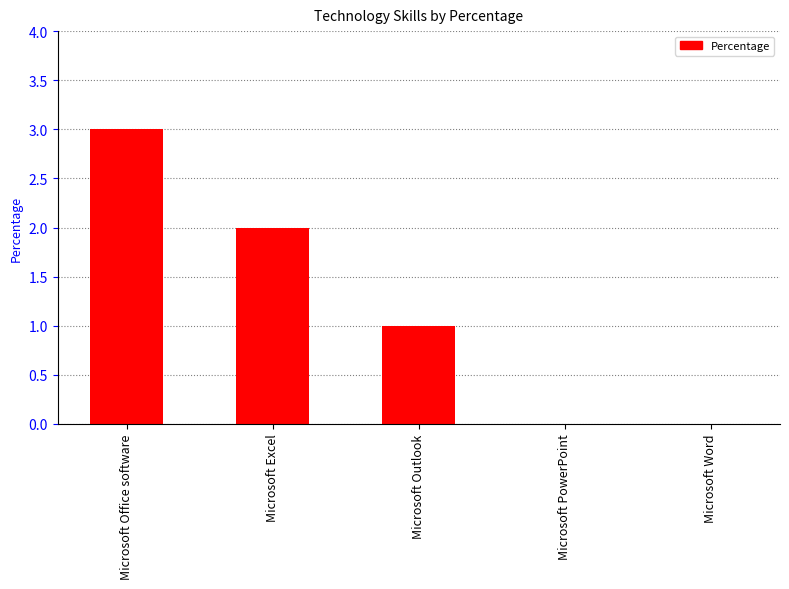

Which has a higher value, Microsoft Excel or Microsoft Office software?

Microsoft Office software